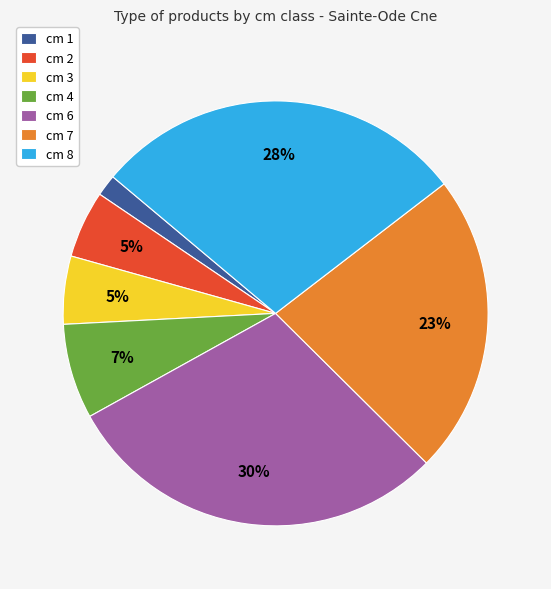

To the nearest percent, what percentage of the pie is cm 7?

23%